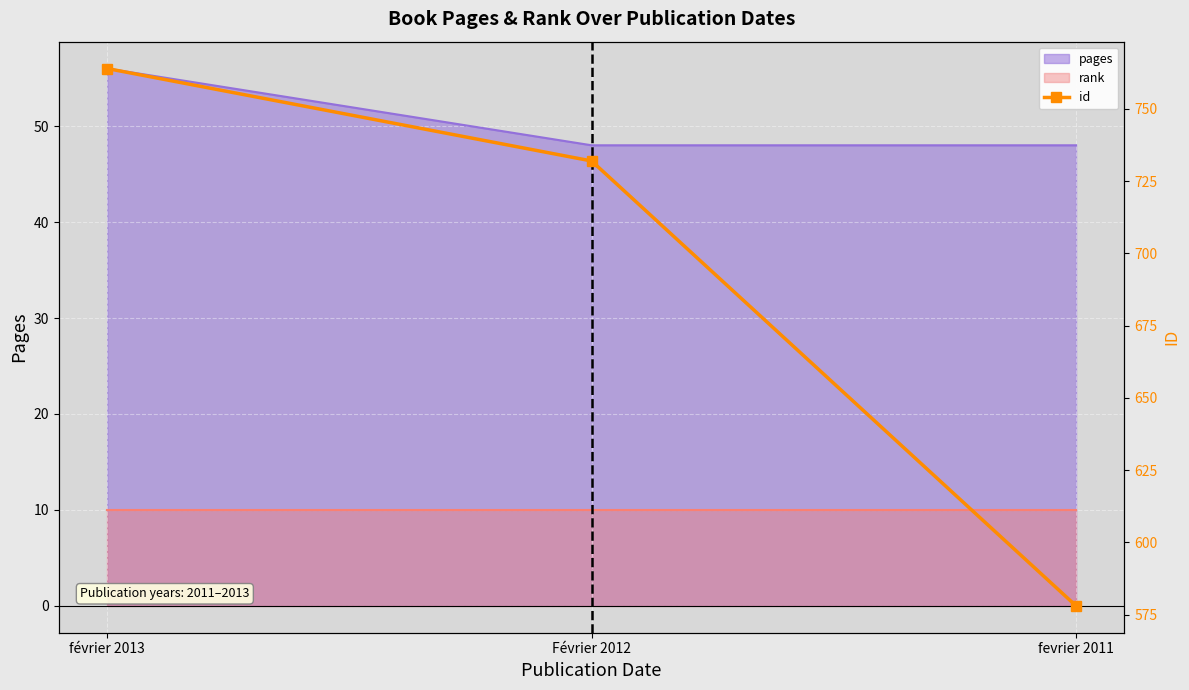

Reading left to right, extract all data points from this chart.

764	732	578